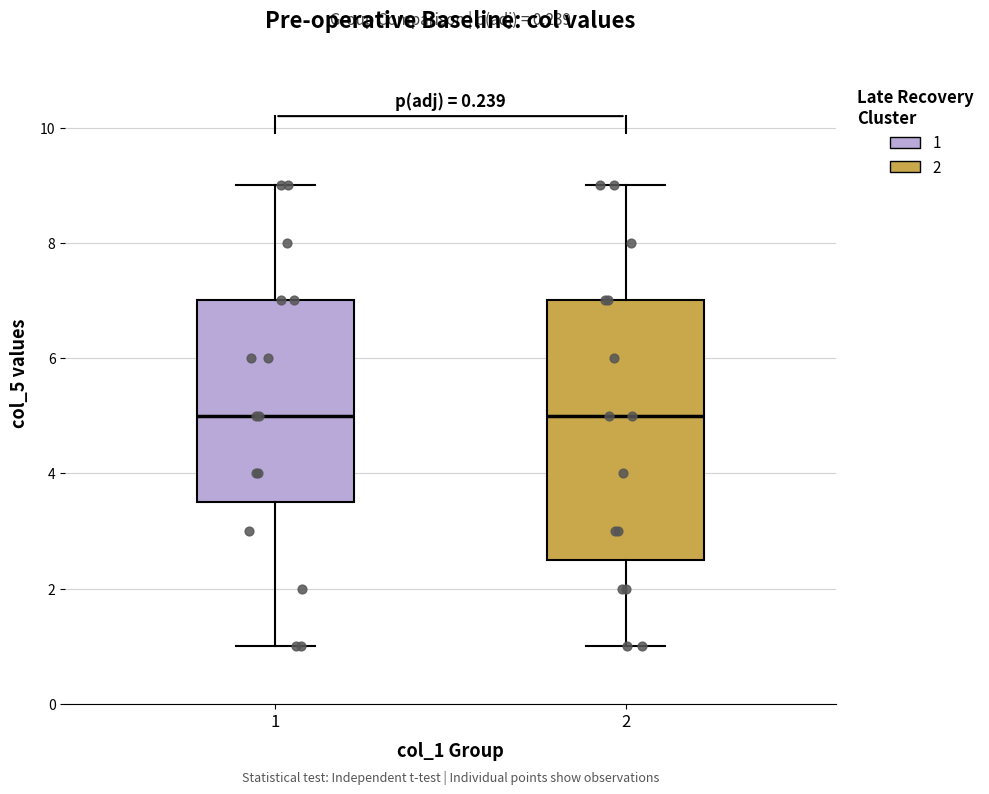

Reading left to right, read every box against the y-axis: the position of its median line, the range the box covers, and the ends of its whiskers. The values are not printed on the chart, so give them approximately, as read against the axis.

1: median 5.0, box 3.6 to 7.0, whiskers 1.0 to 9.0
2: median 5.0, box 2.6 to 7.0, whiskers 1.0 to 9.0